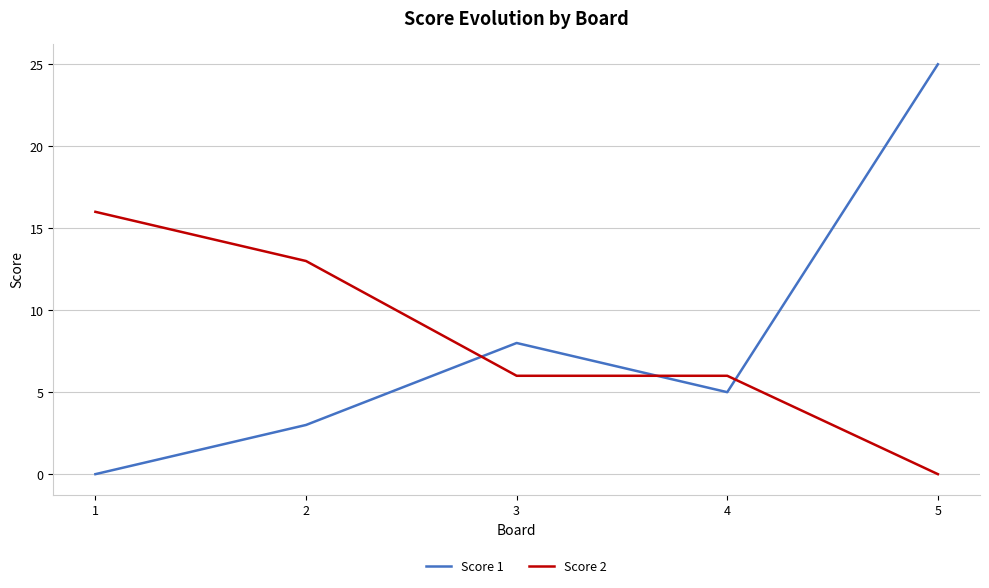

At which label does Score 1 first exceed 5?

3